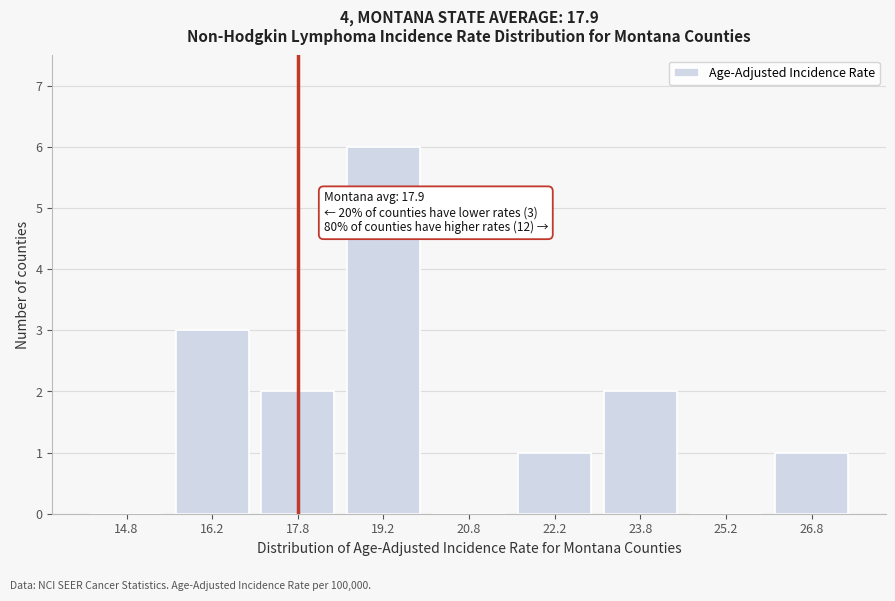

Reading left to right, extract all data points from this chart.

14.8=0	16.2=3	17.8=2	19.2=6	20.8=0	22.2=1	23.8=2	25.2=0	26.8=1